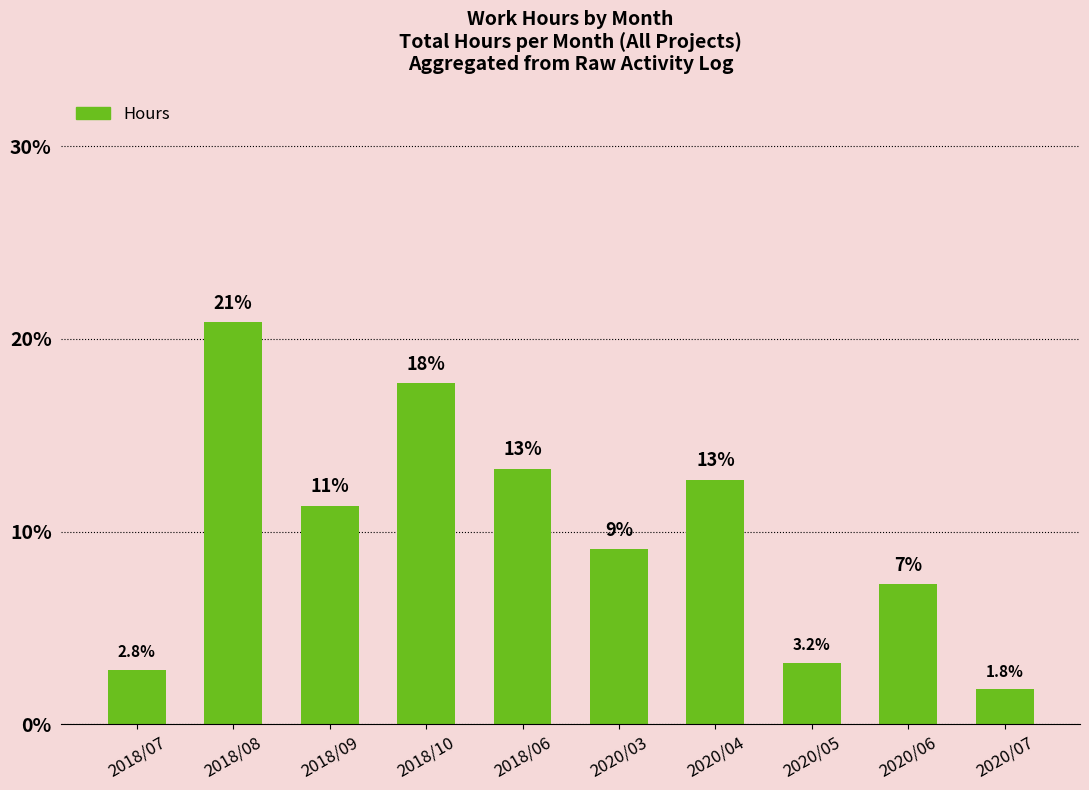

Rank the categories by value from lowest to highest.

2020/07, 2018/07, 2020/05, 2020/06, 2020/03, 2018/09, 2020/04, 2018/06, 2018/10, 2018/08